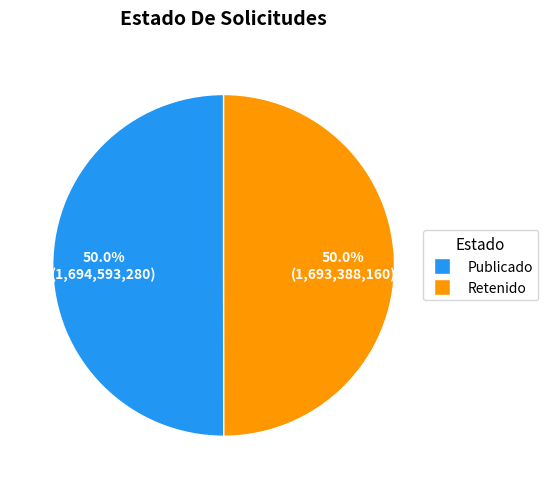

How many segments does this pie chart have?

2